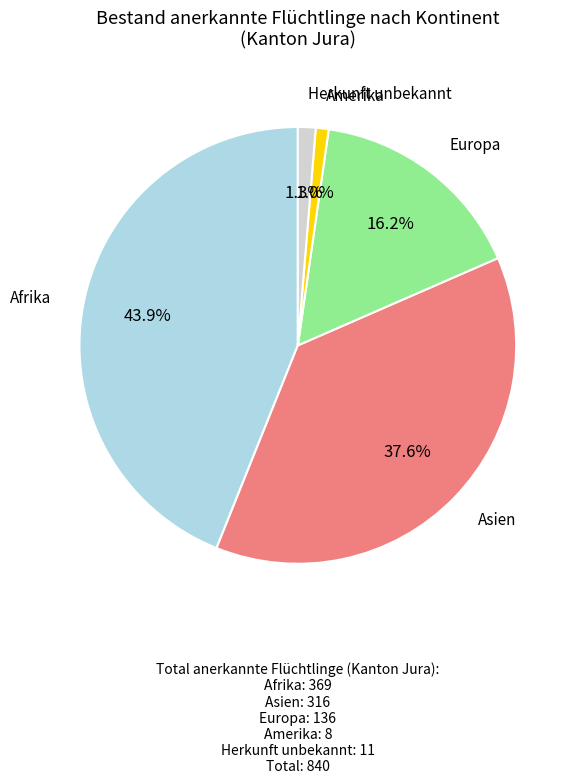

Does any single category account for the majority?

No